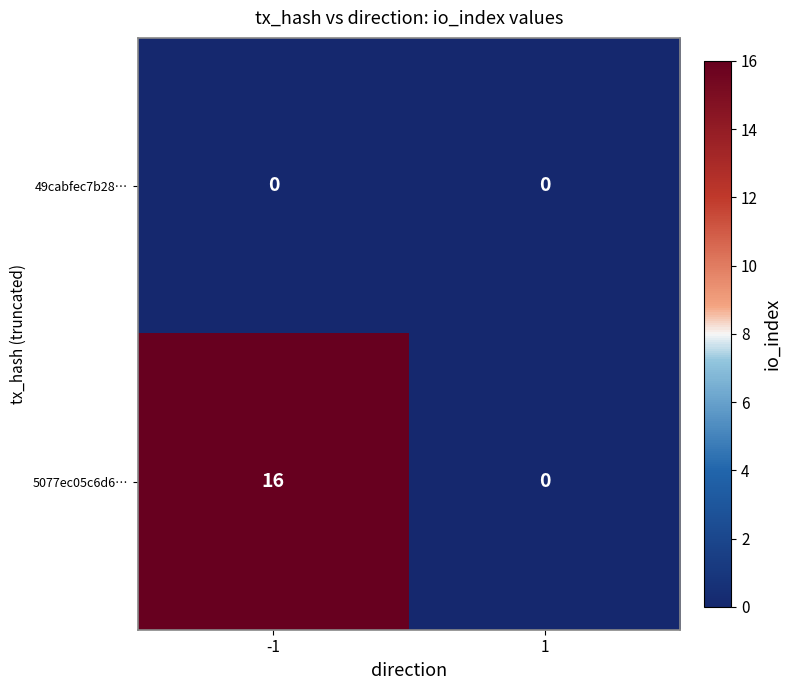

List the series in order of their peak value, highest first.

5077ec05c6d6…, 49cabfec7b28…